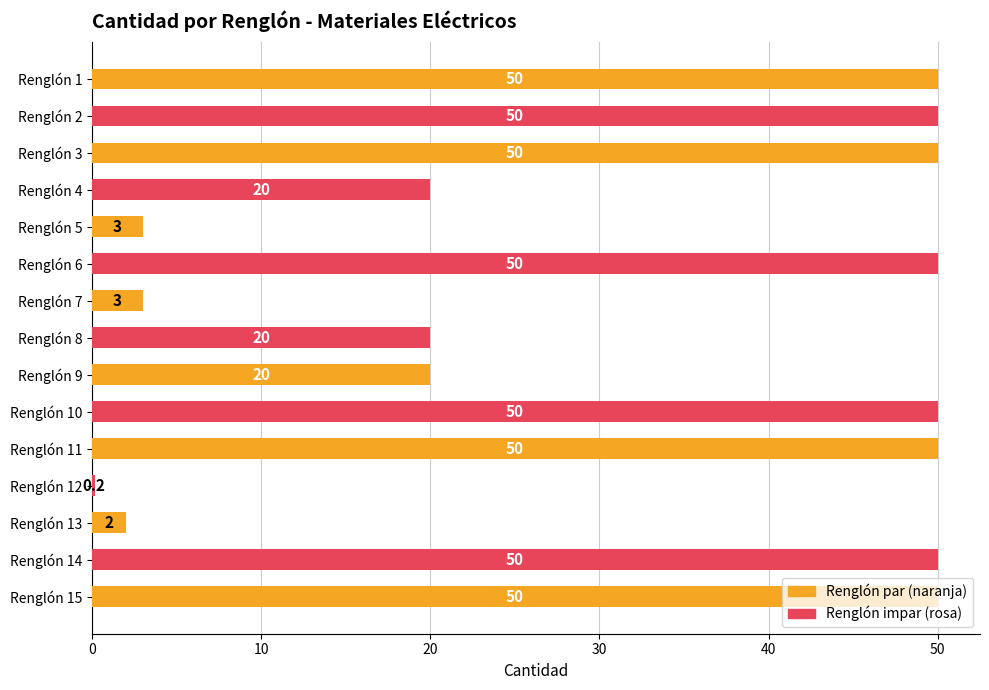

At which category does the chart reach its minimum across all series?

Renglón 12